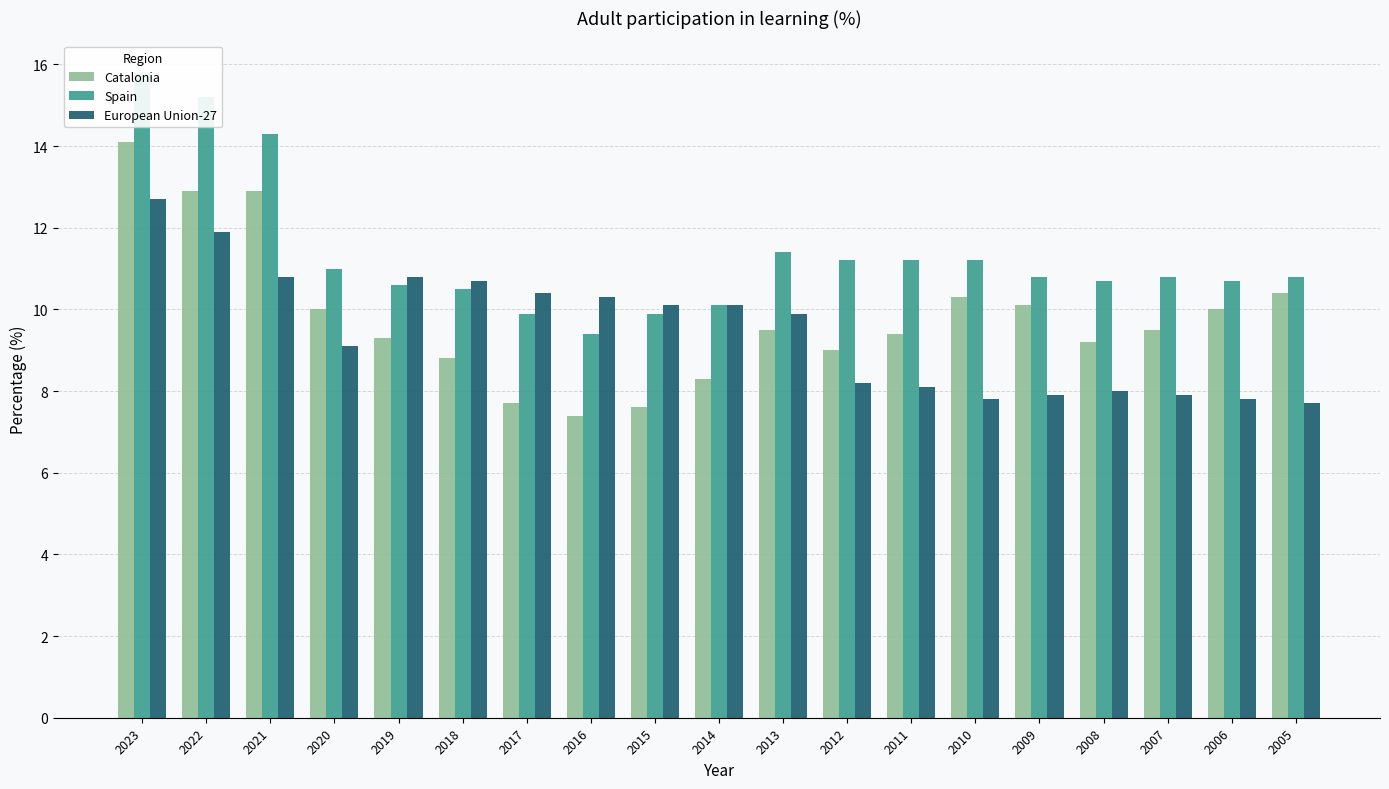

What is the approximate value of European Union-27 at 2010?

7.8